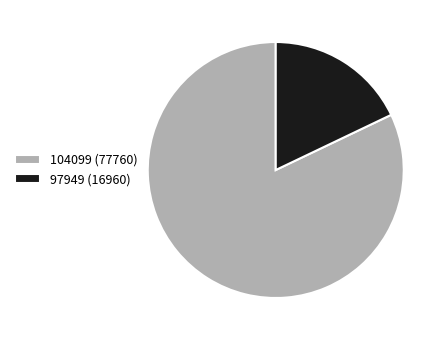

Does 104099 (77760) represent more than half of the total?

Yes